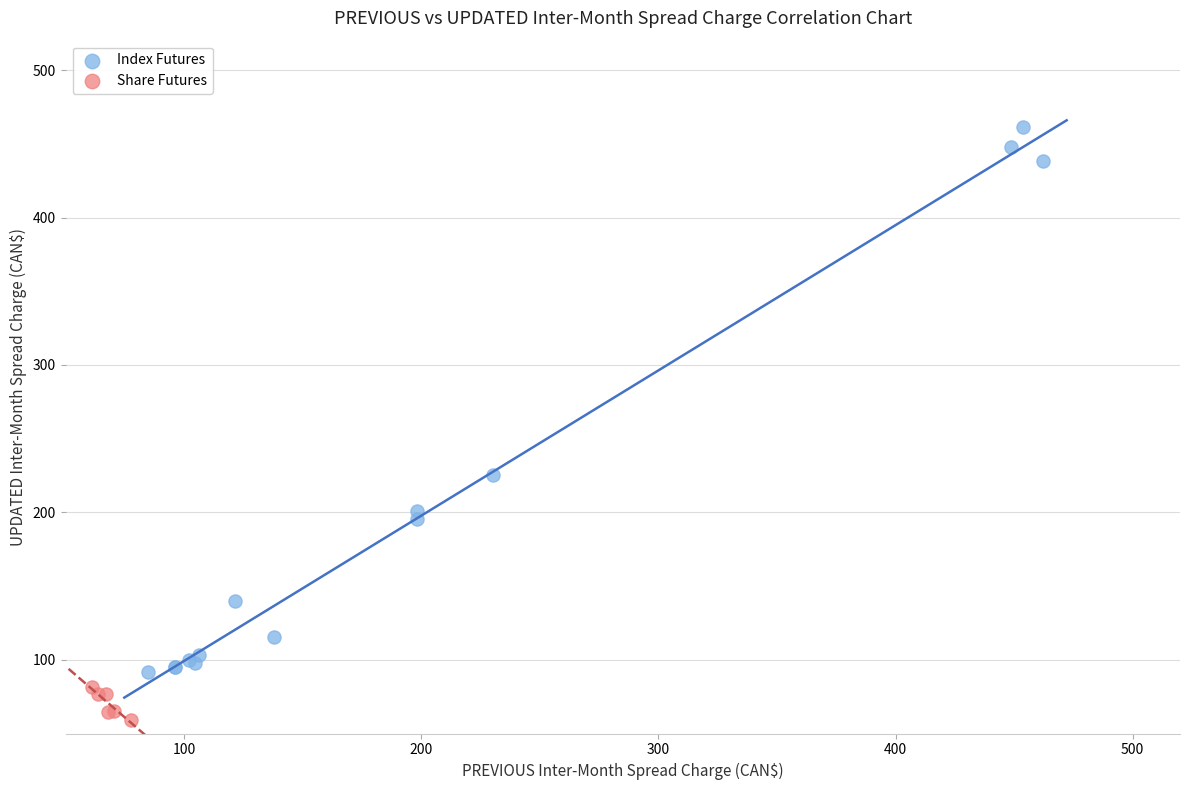

Which series reaches the maximum Y coordinate?

Index Futures